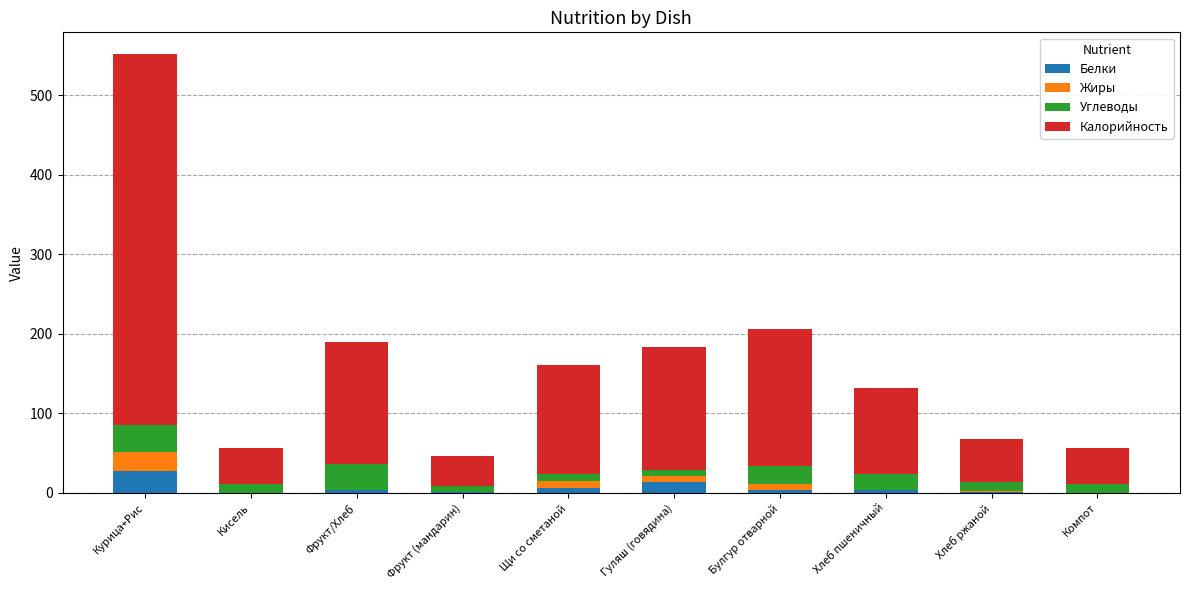

What is the sum of the Белки values at Компот and Фрукт (мандарин)?

1.0